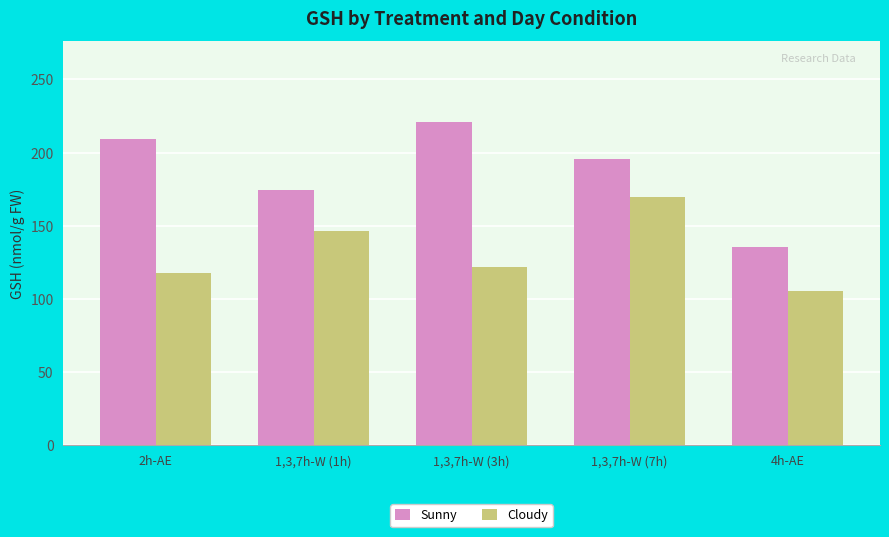

Where does the Sunny series first go above 195?

2h-AE